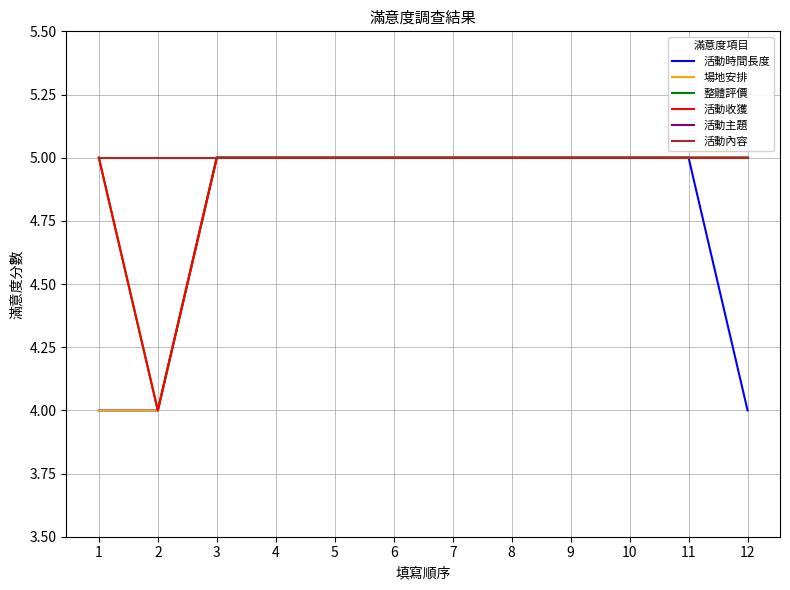

Which series changed the most between 4 and 7?

活動時間長度